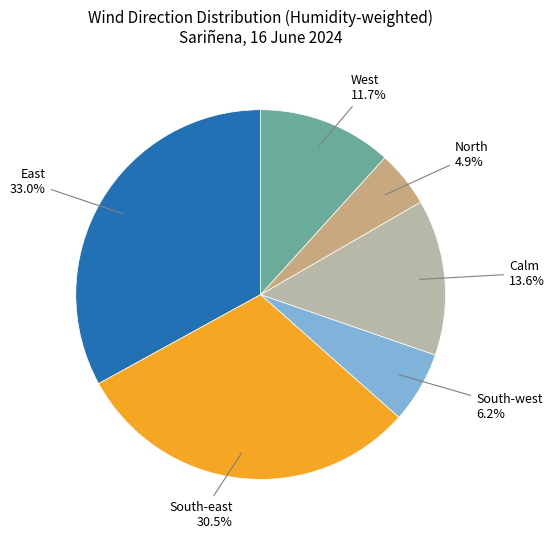

Is there a majority slice in this chart?

No